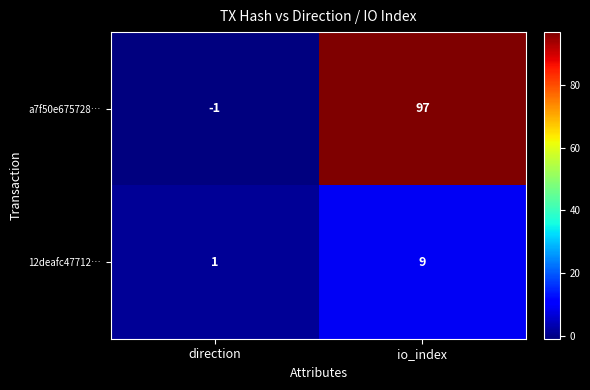

List the series in order of their peak value, highest first.

a7f50e675728…, 12deafc47712…